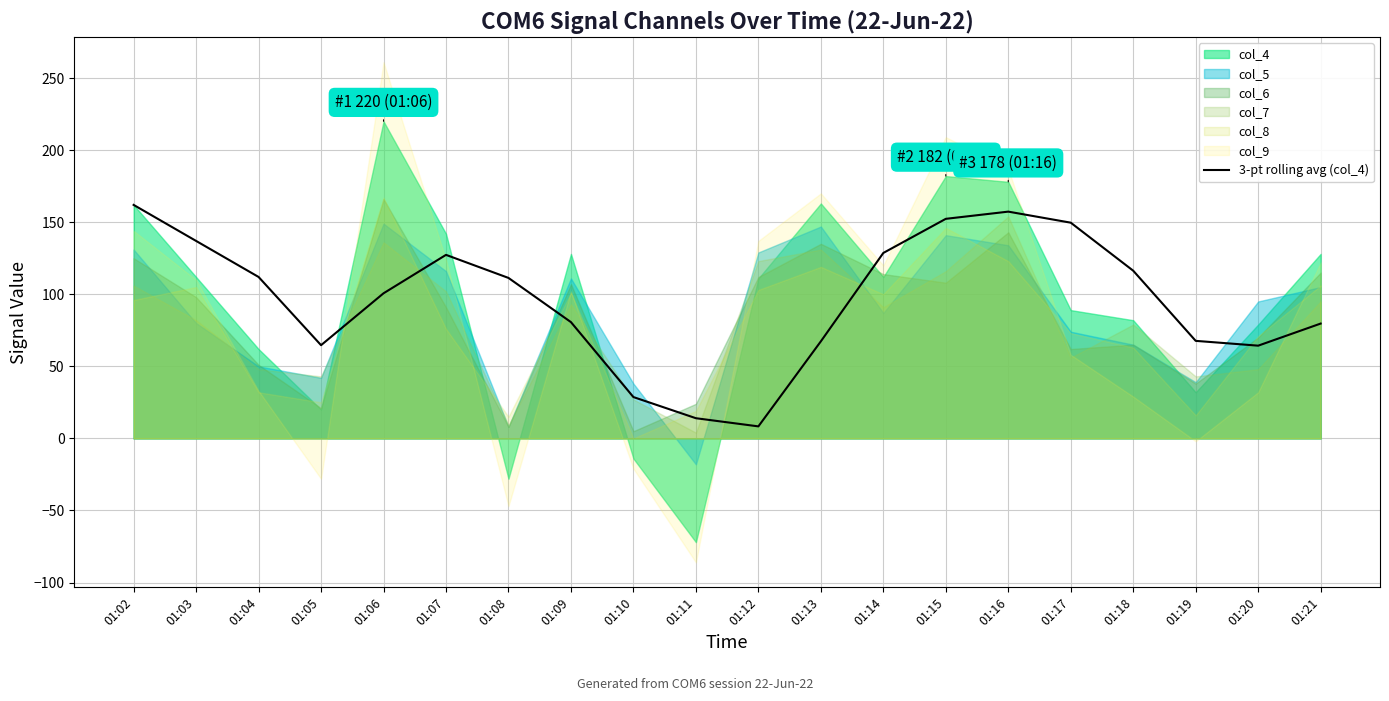

At which category does the data reach its first local valley?

01:05